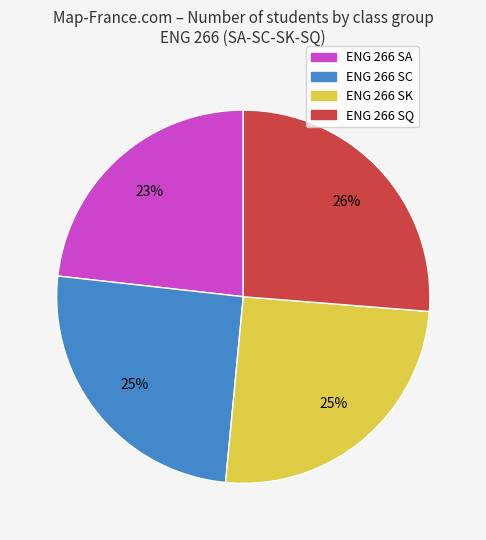

Is there any slice that represents more than half of the pie?

No